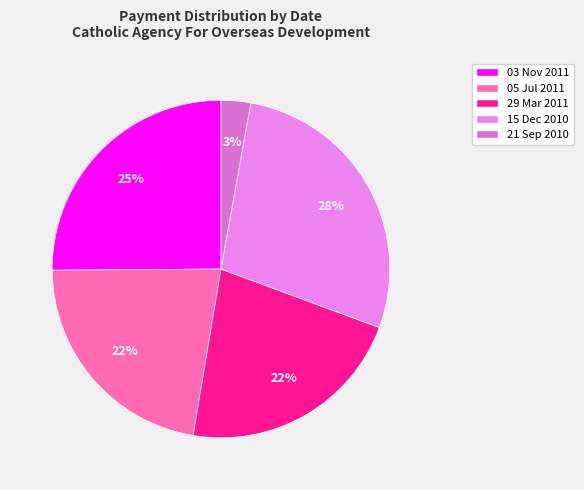

Which slice is the smallest?

21 Sep 2010